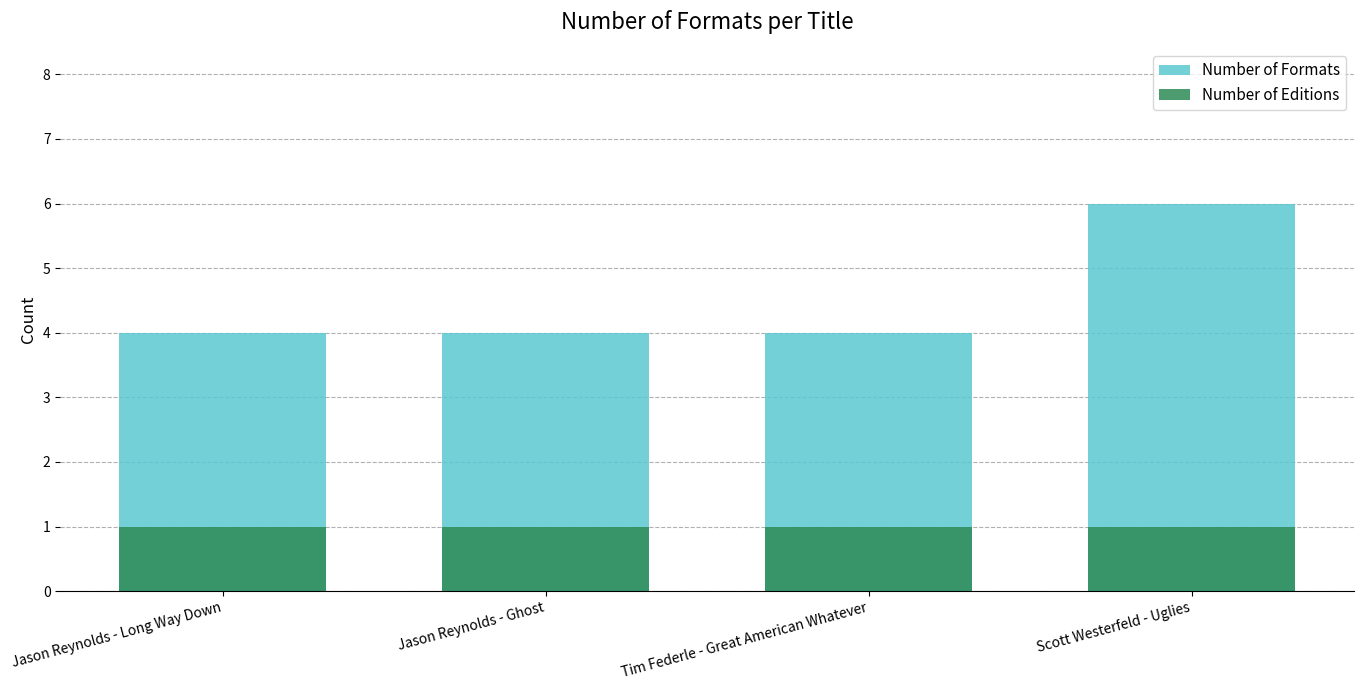

How many categories are shown in the chart?

4